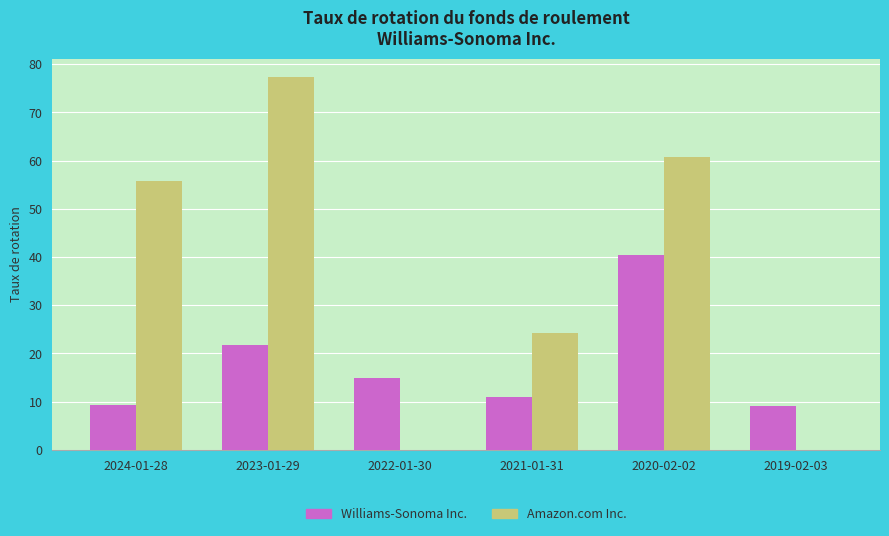

Which category has the highest value in the Williams-Sonoma Inc. series?

2020-02-02